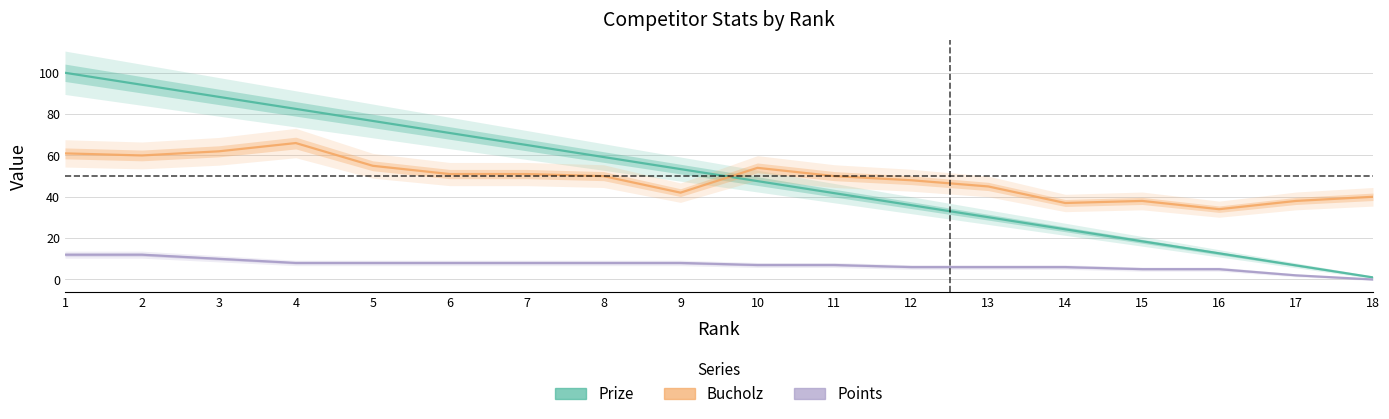

What is the average value of the Points series?

7.0